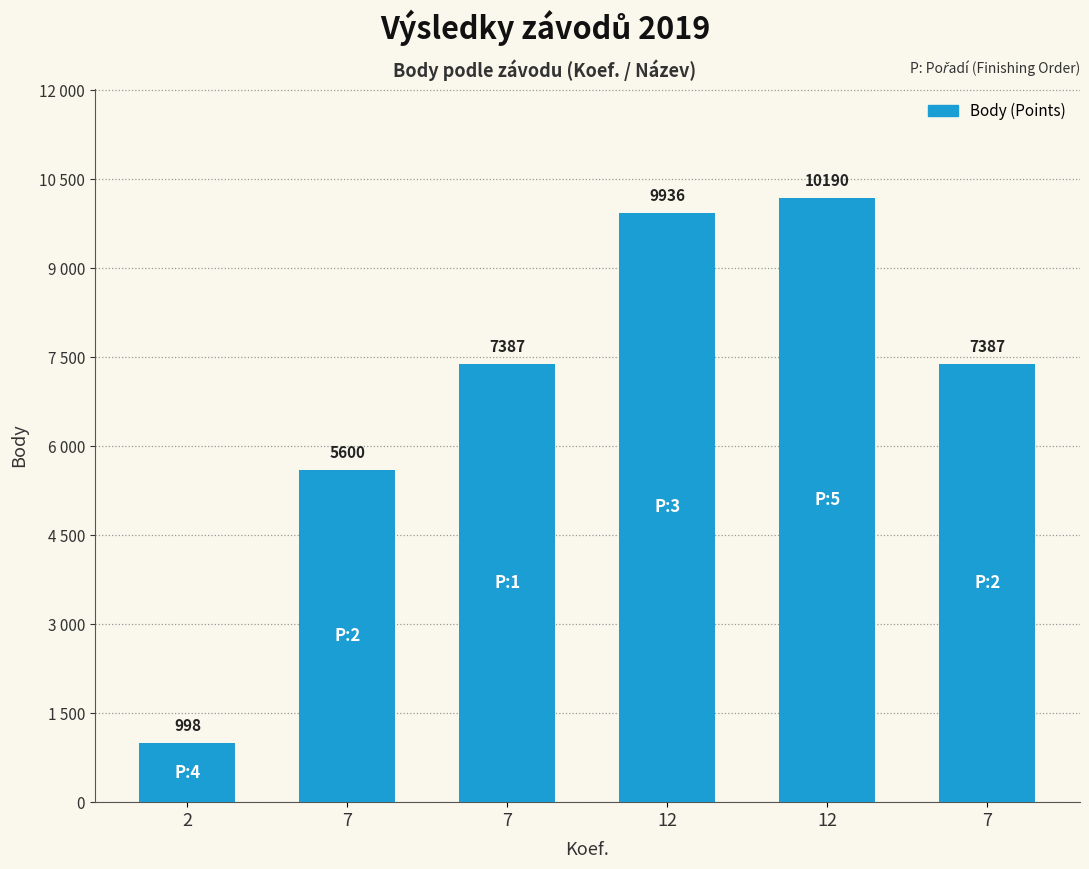

What is the sum of the values at 7 and 12?

17323